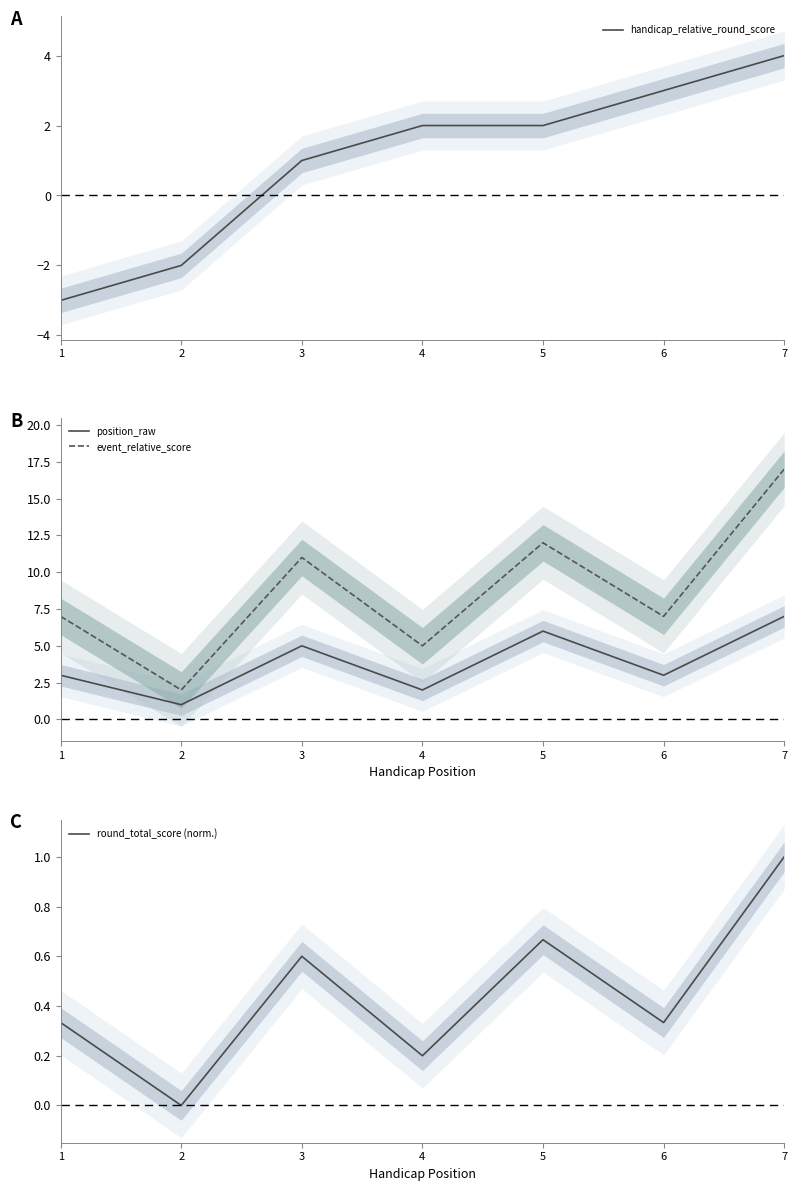

Rank the categories by event_relative_score value from lowest to highest.

2, 4, 1, 6, 3, 5, 7